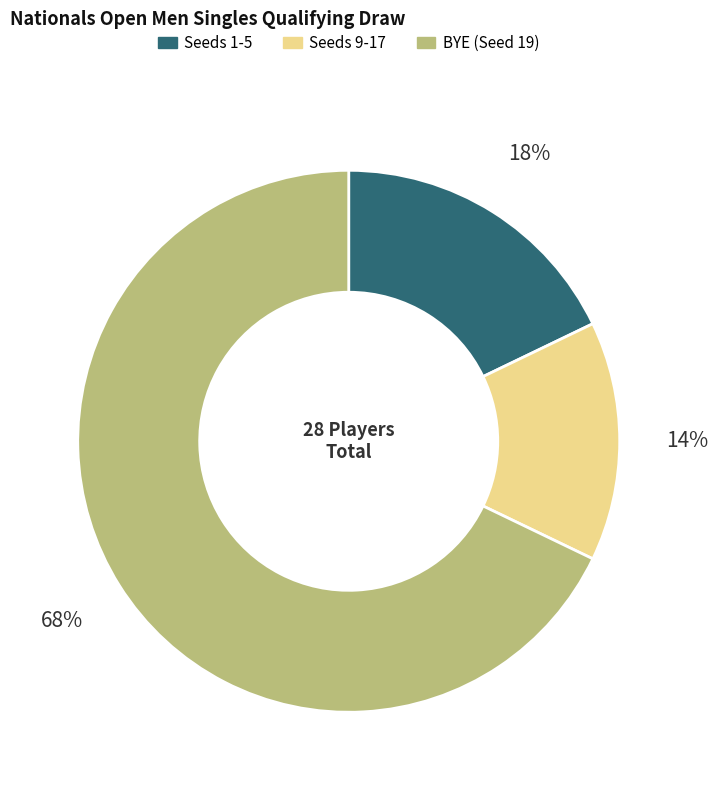

To the nearest percent, what is the difference between the largest and smallest slice percentages?

54%